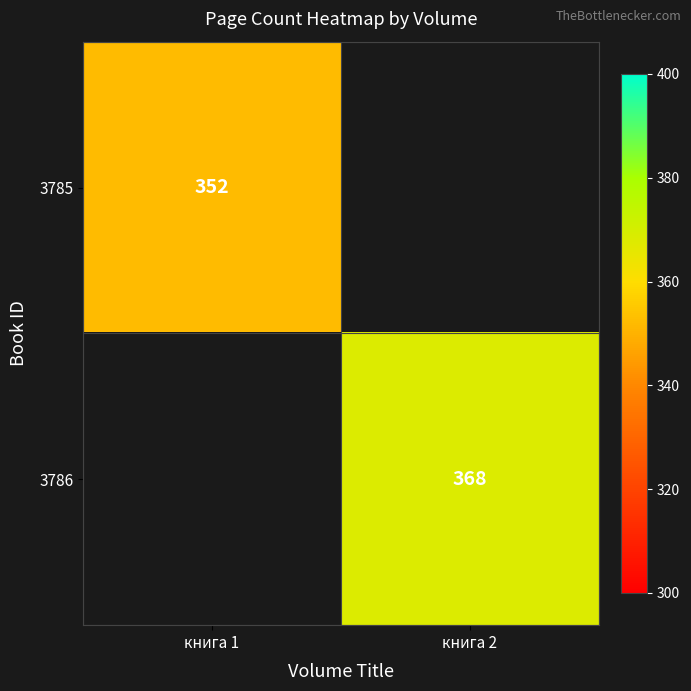

Is it true that 3786 equals 155 at книга 2?

False